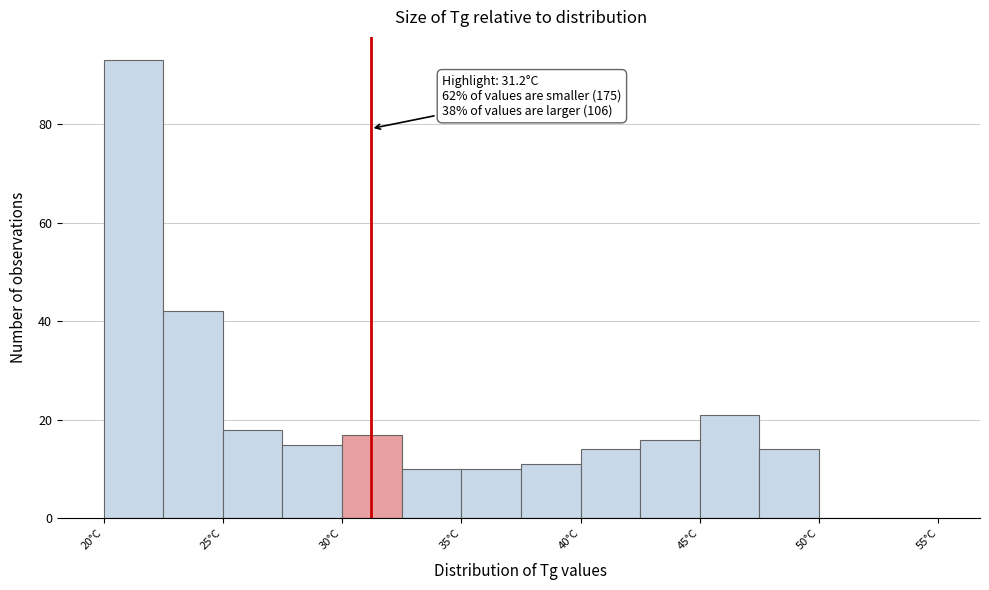

Over which range of the x-axis is the bar tallest?

20.0 to 22.5